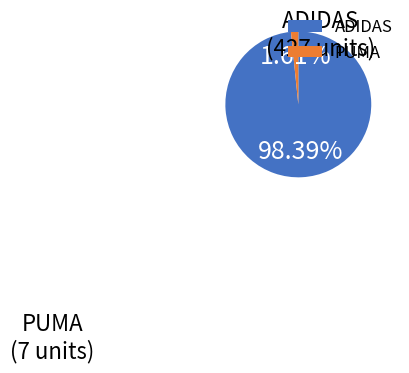

Which has a higher value, PUMA or ADIDAS?

ADIDAS